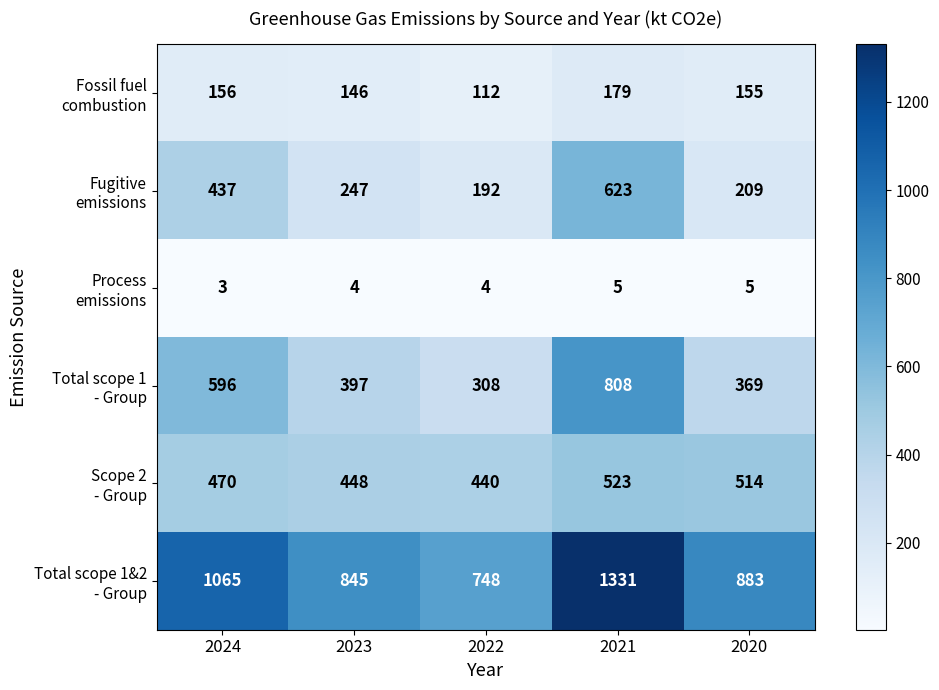

What is the difference between the highest and lowest values at 2021?

1326